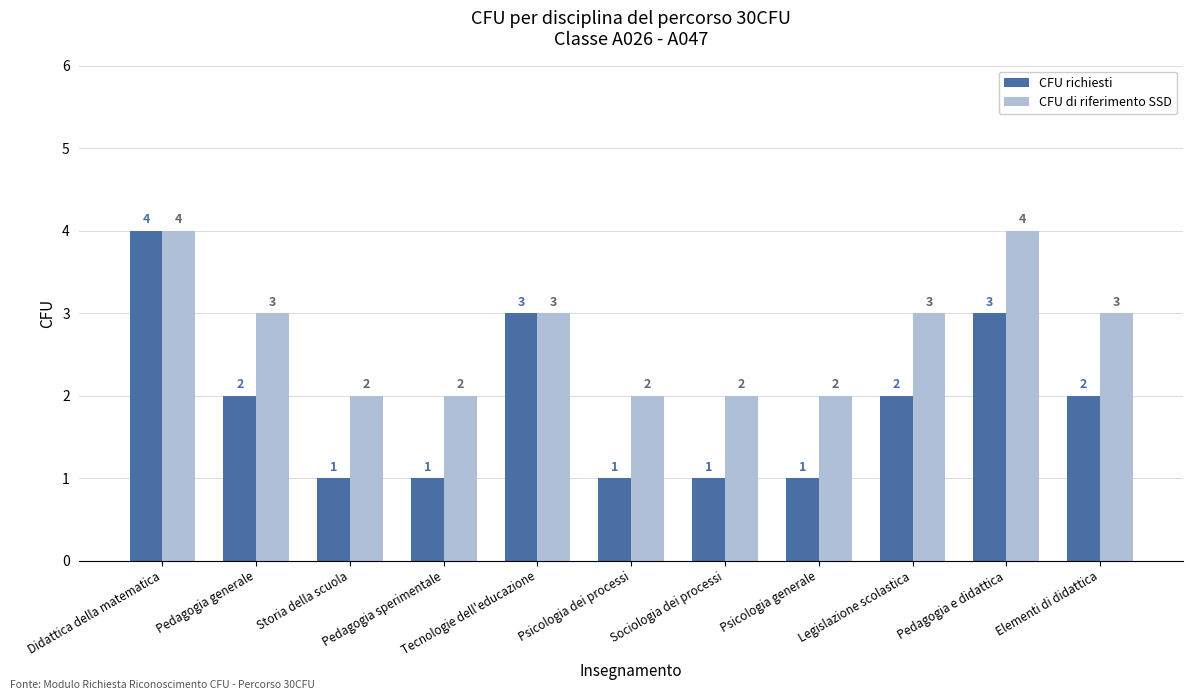

How many CFU di riferimento SSD values are between 2 and 3?

9